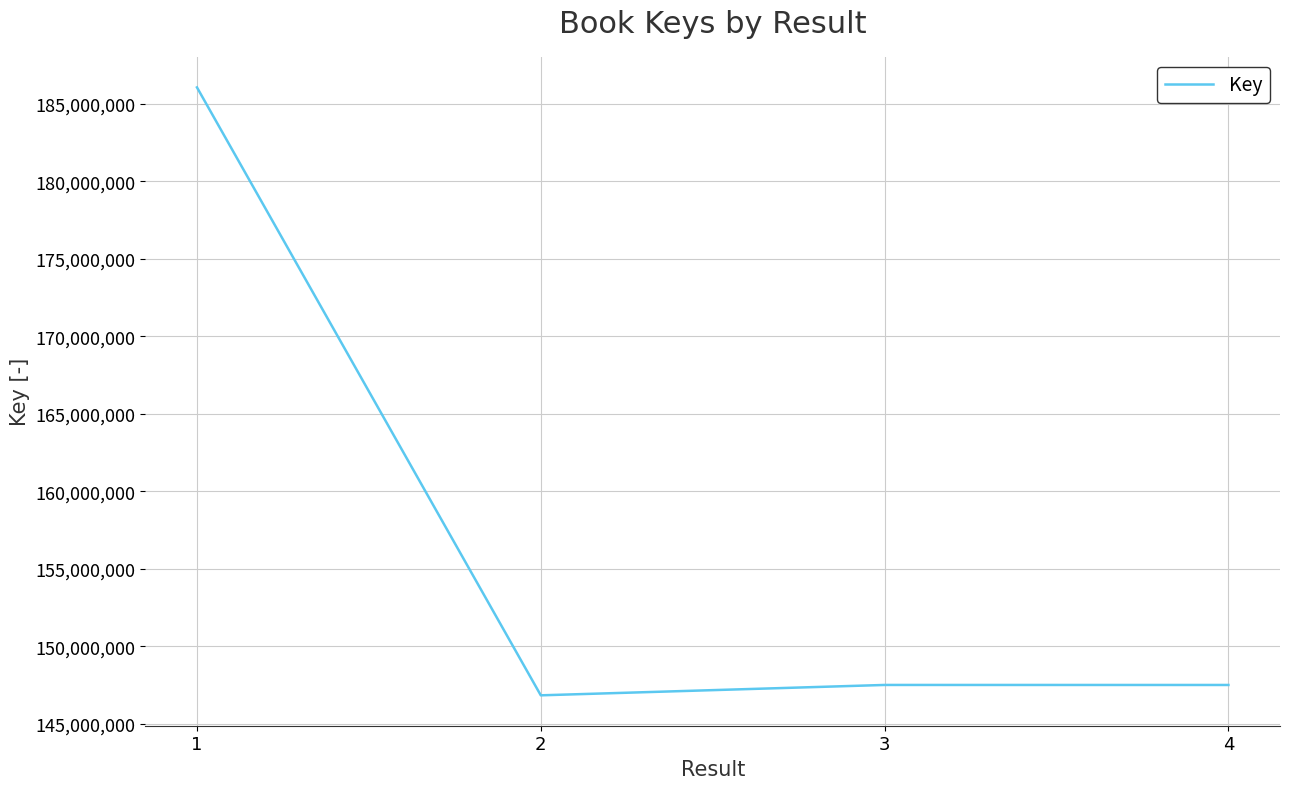

The value at 4 is 147502732. True or false?

True